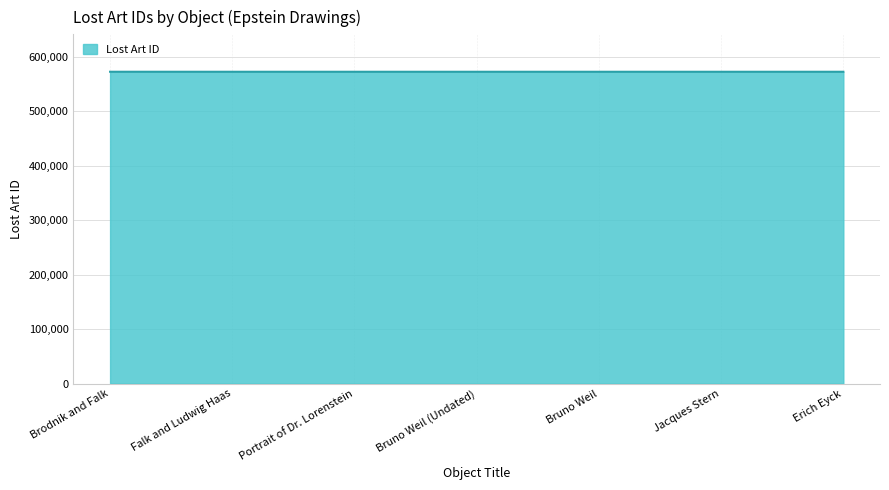

What is the greatest value displayed?

572793